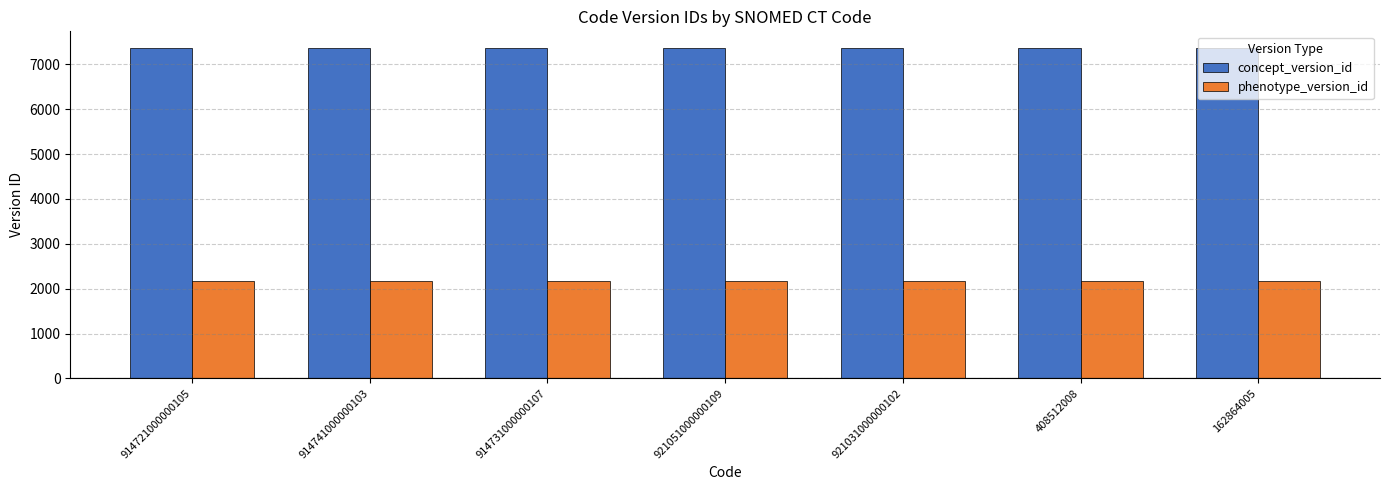

What is the smallest value displayed?

2167